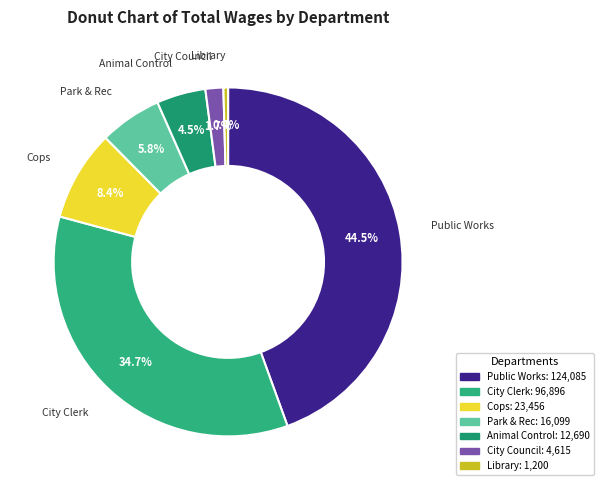

Which slice is the largest?

Public Works